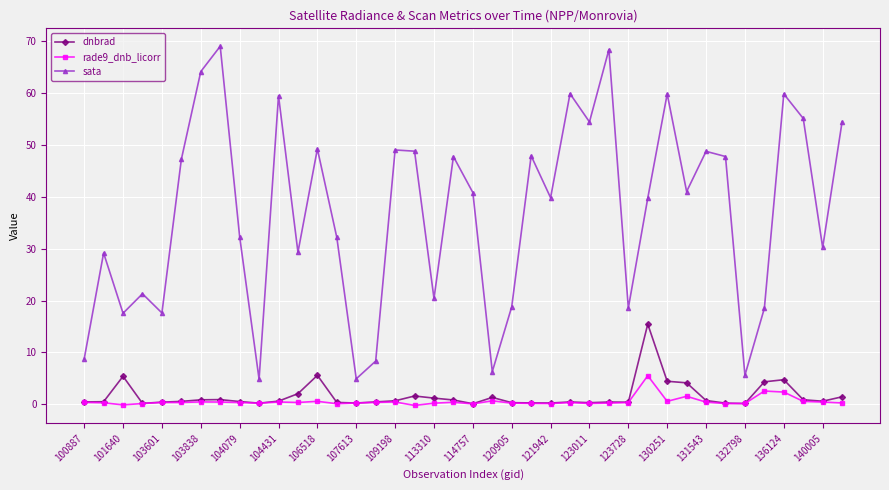

Which series has the largest total across all categories?

sata